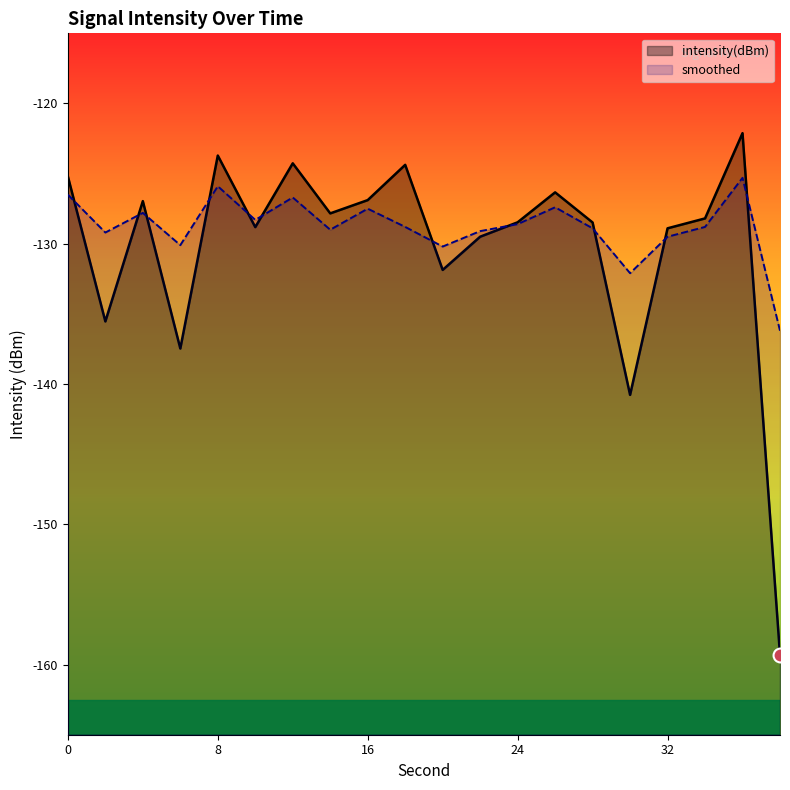

What is the highest value of the intensity(dBm) series?

-122.1